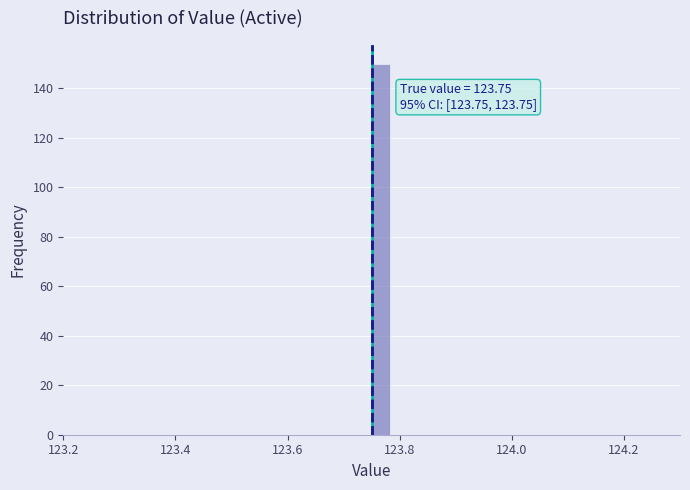

Read against the x-axis, roughly where is the centre of the tallest bar?

123.76